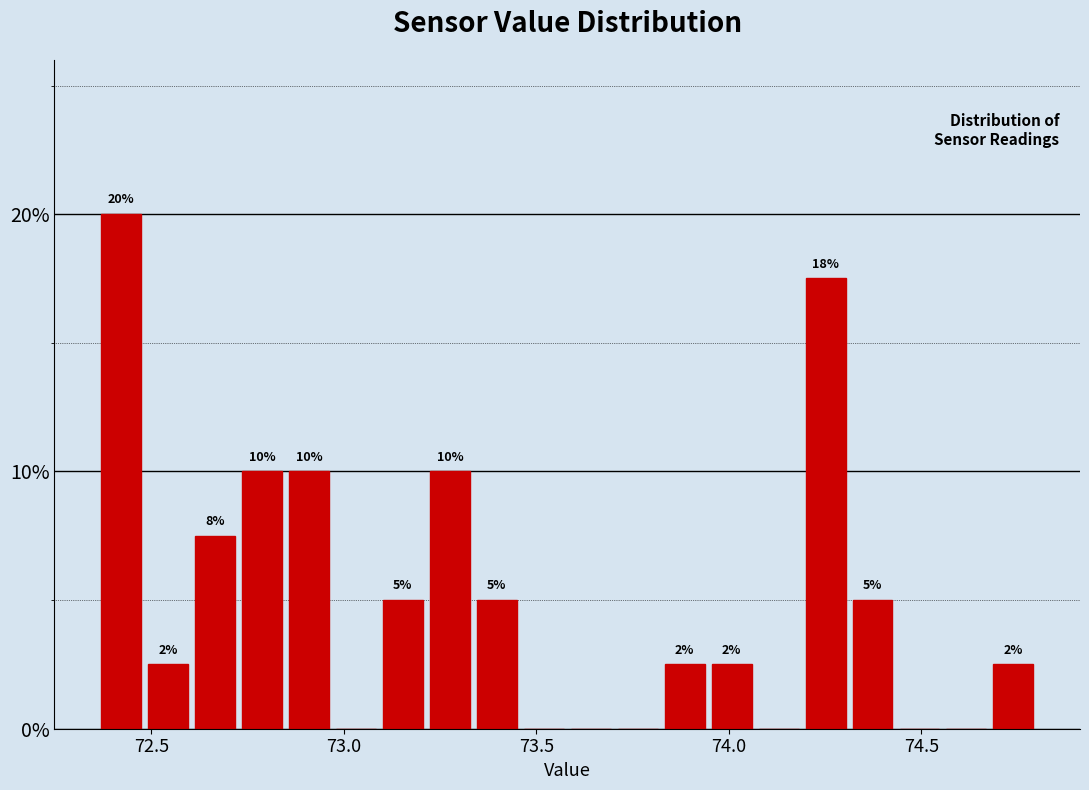

Read against the x-axis, roughly where is the centre of the tallest bar?

72.40